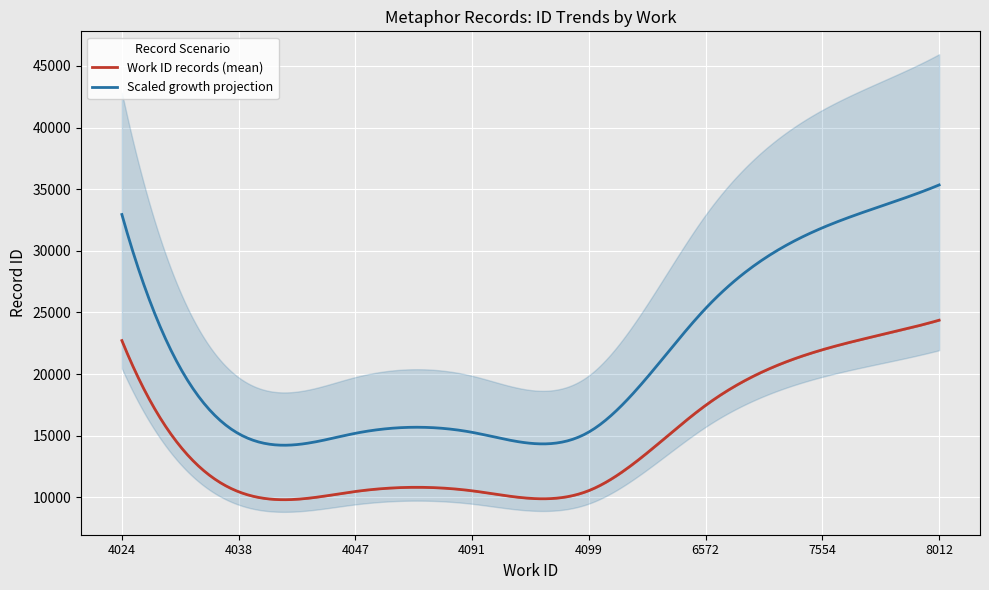

What is the lowest value of the Work ID records (mean) series?

9816.9